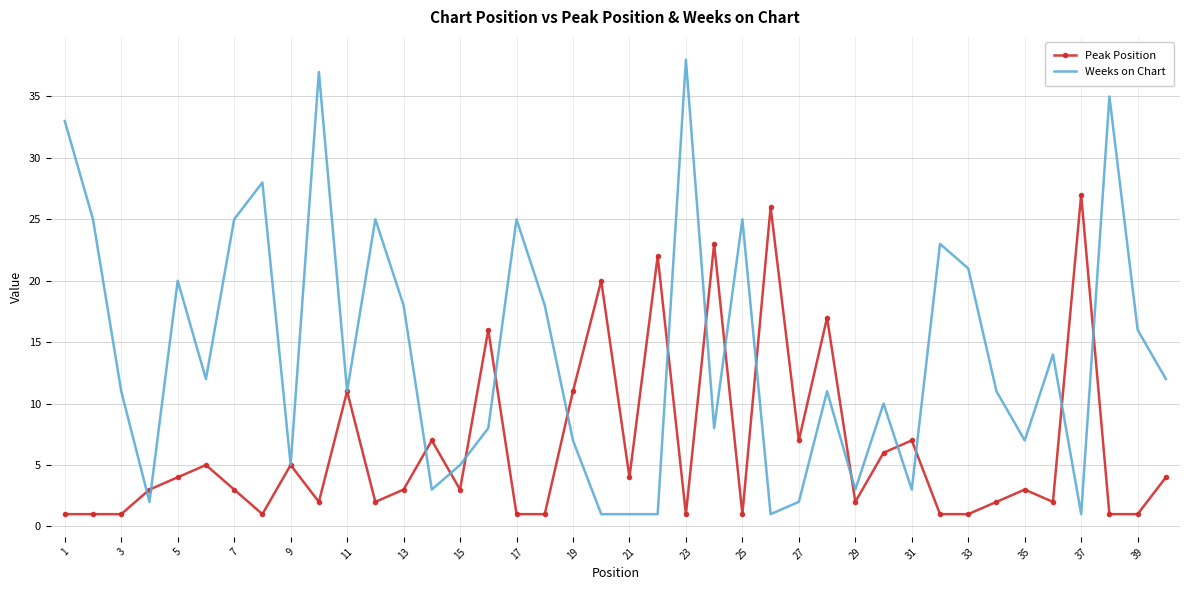

Which series has the largest total across all categories?

Weeks on Chart